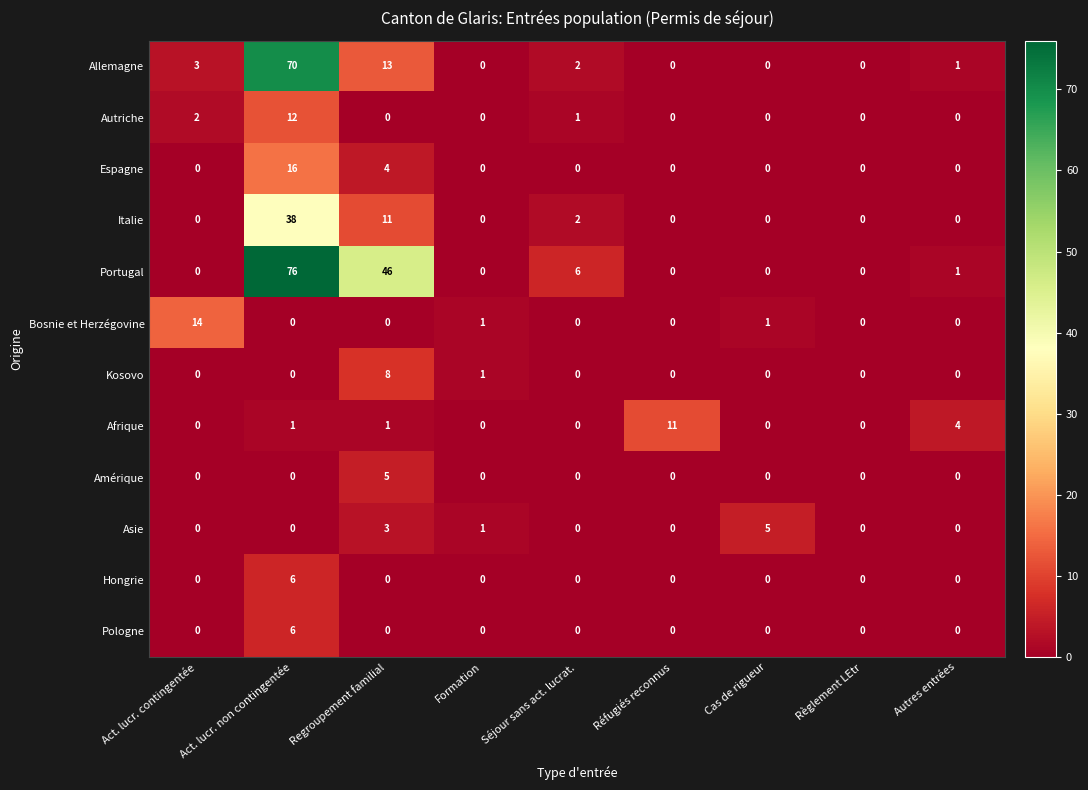

What is the maximum value shown in the chart?

76